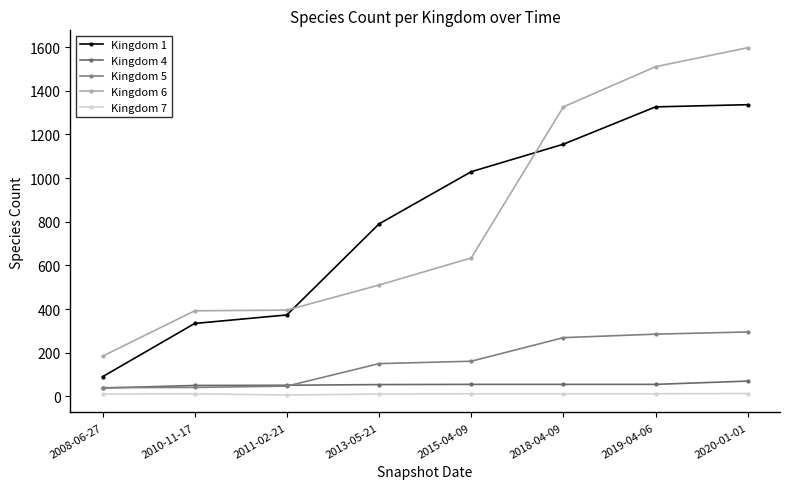

At which label does Kingdom 4 first exceed 55?

2020-01-01